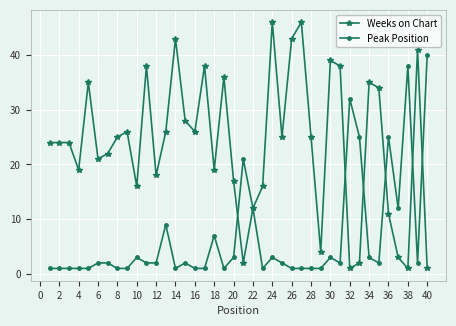

What is the highest value of the Peak Position series?

40